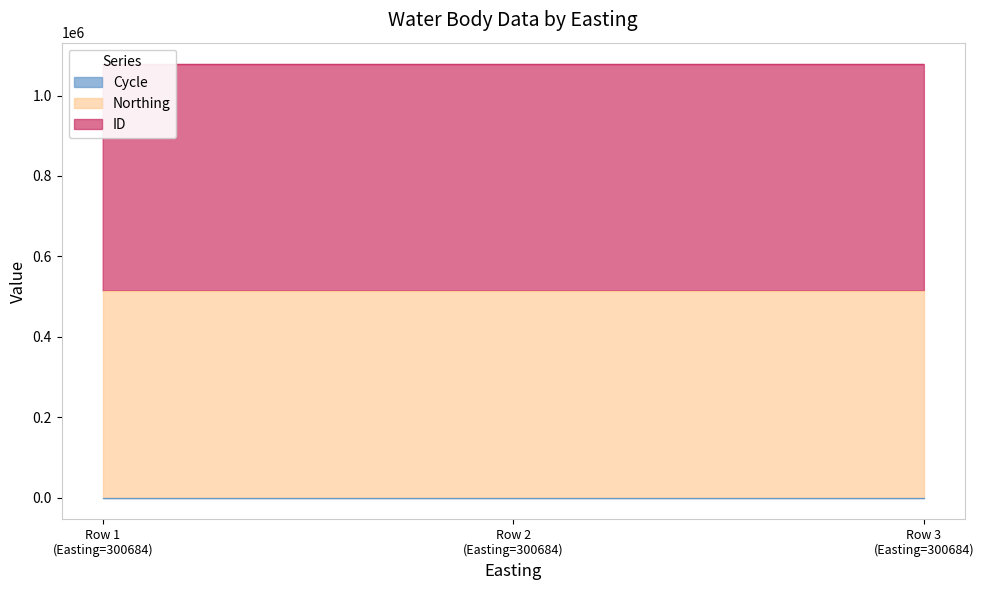

Which series has the largest total across all categories?

ID